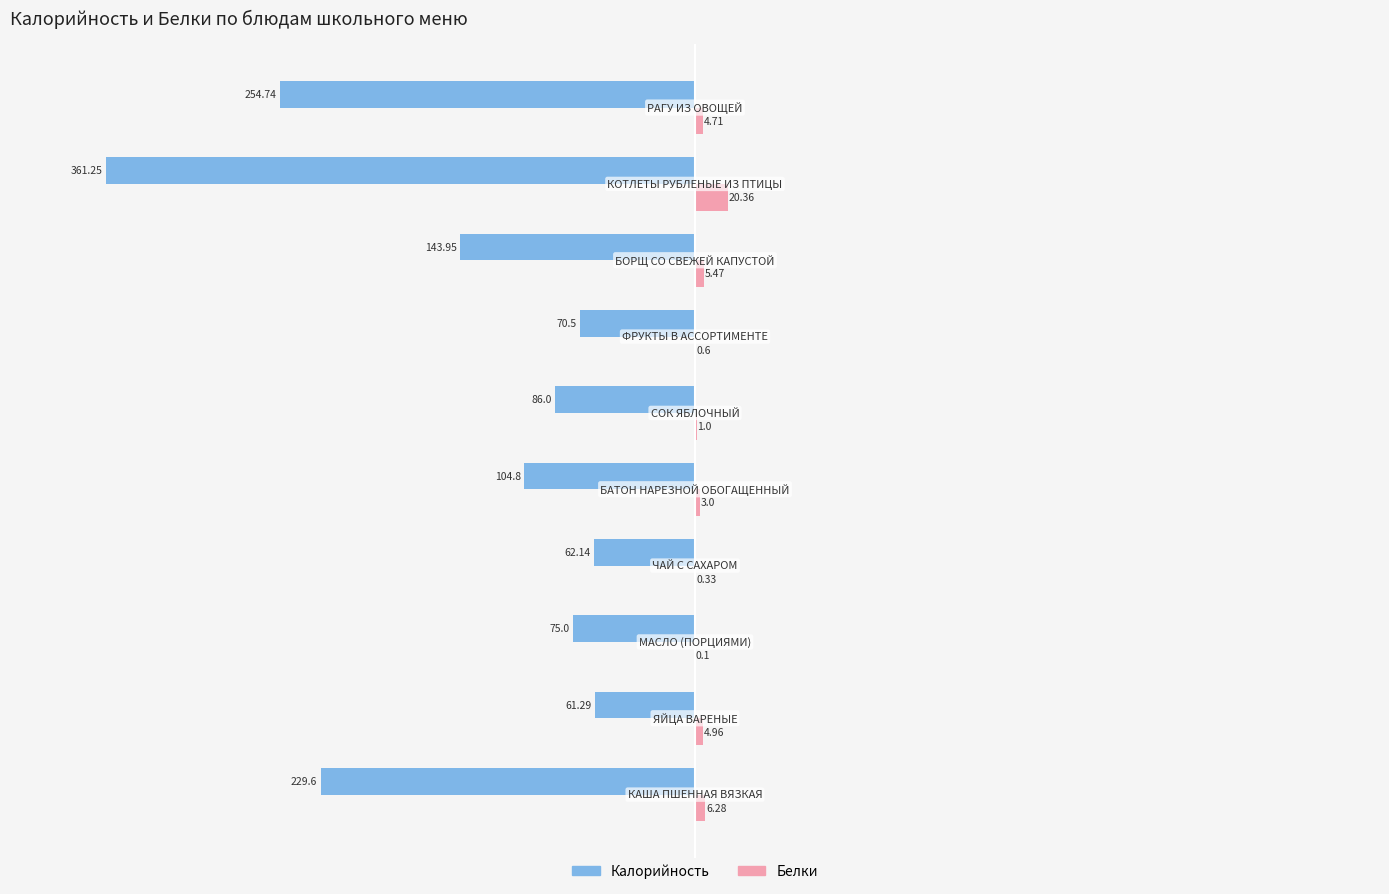

Which series has the largest total across all categories?

Белки